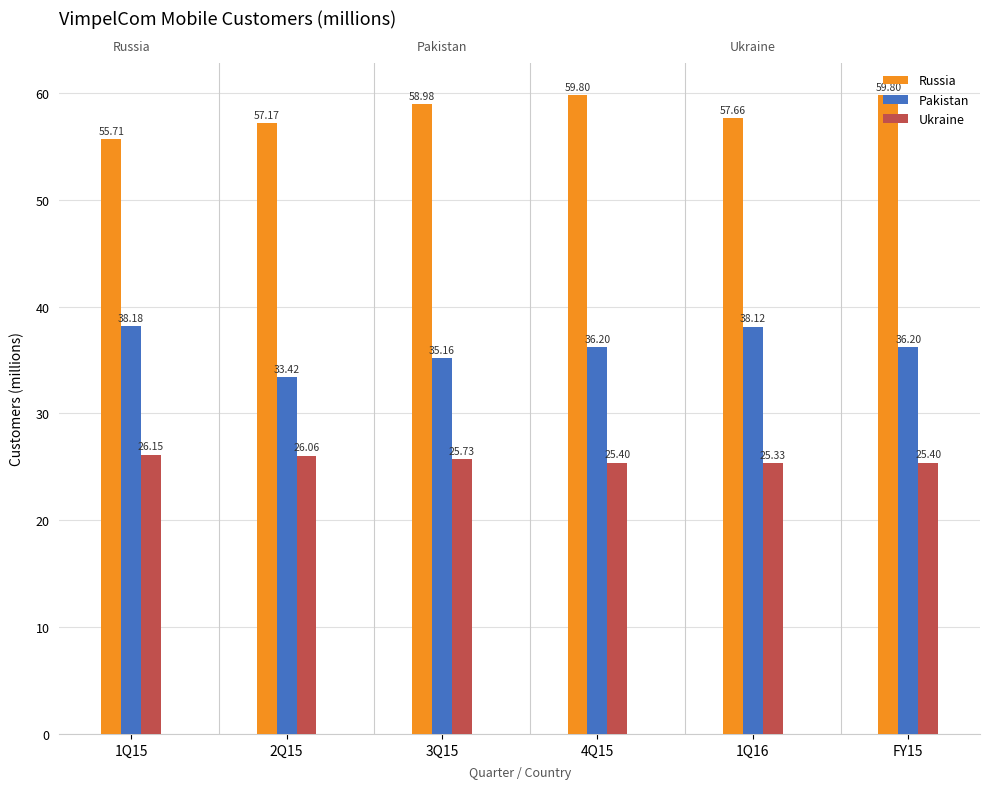

Which series has the largest total across all categories?

Russia